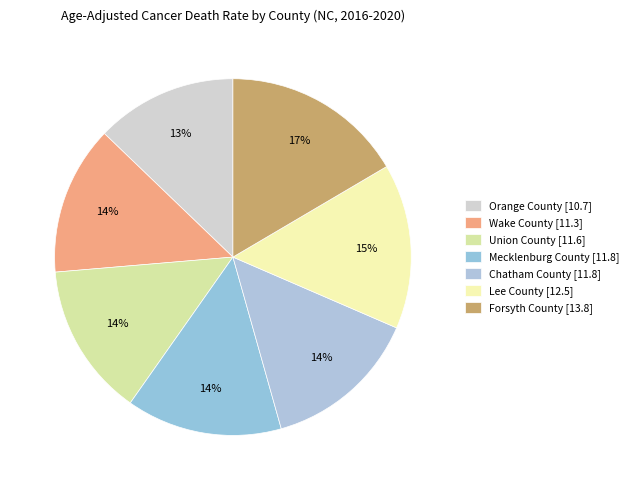

Is it true that Orange County is 13% of the pie?

True